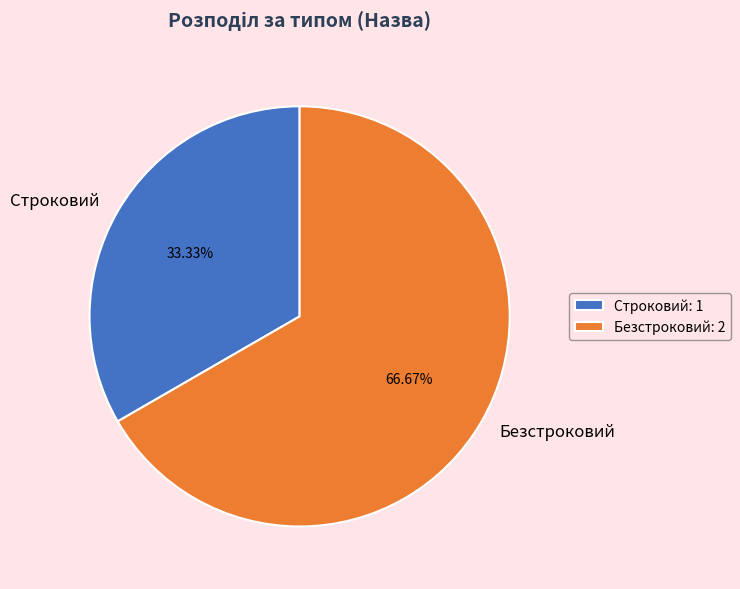

To the nearest percent, what is the average slice percentage?

50%